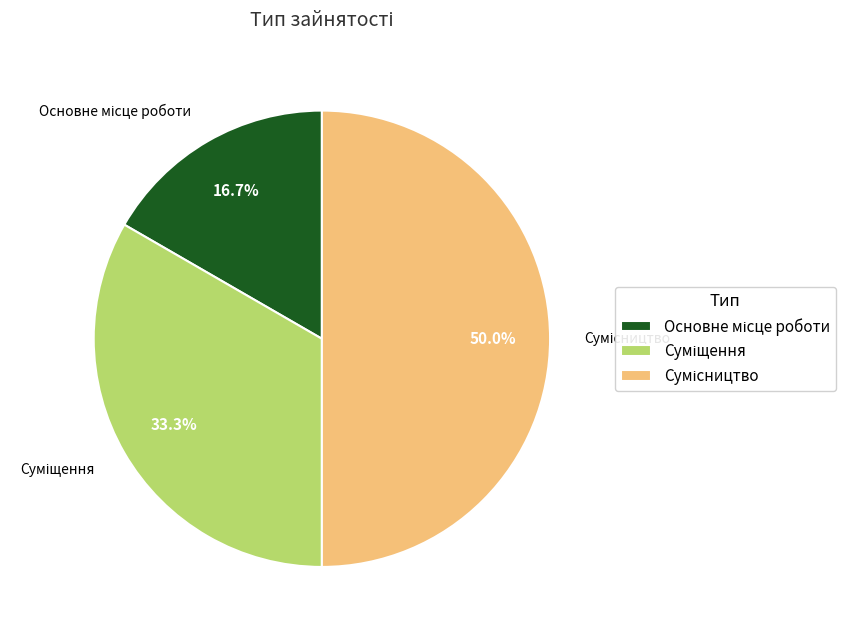

What is the largest slice in the pie chart?

Сумісництво